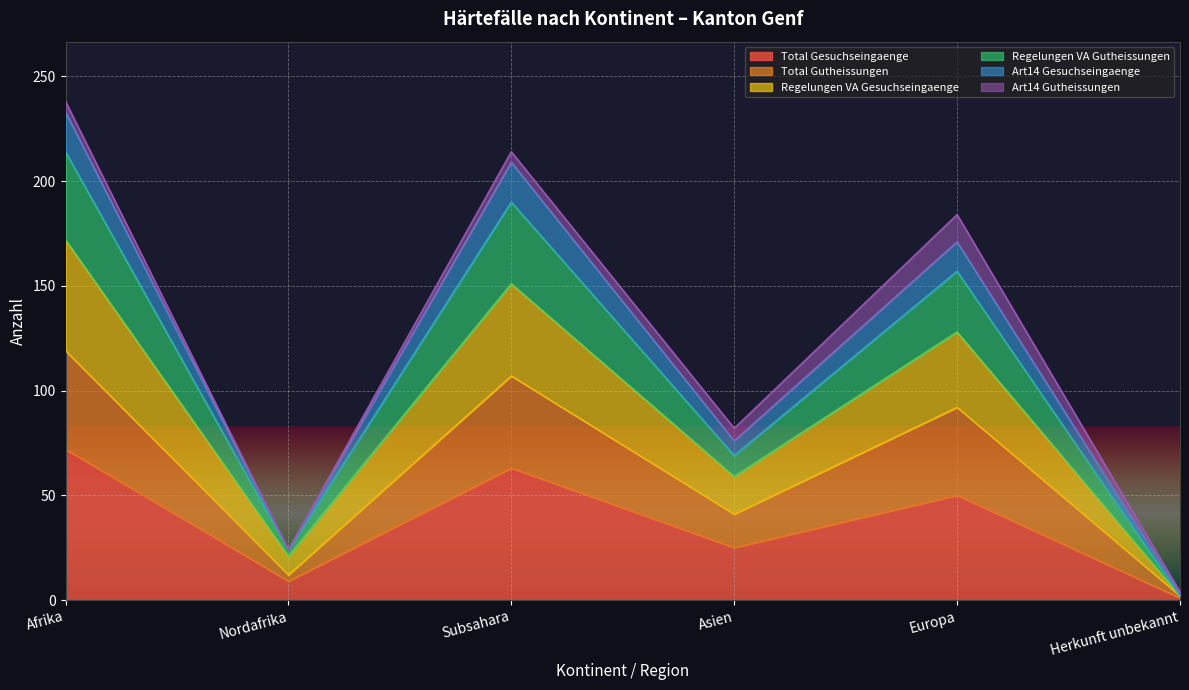

Is the value of Total Gesuchseingaenge at Asien greater than the value of Art14 Gesuchseingaenge at Nordafrika?

Yes